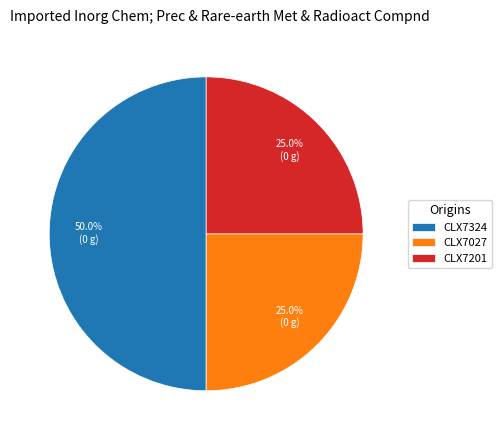

Count the number of slices in the pie.

3